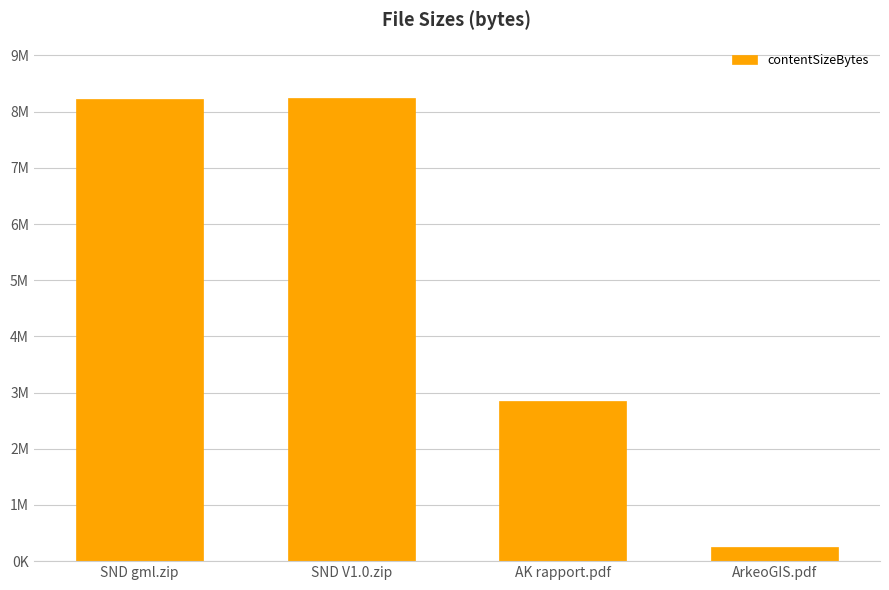

Which category has the lowest value across all series?

ArkeoGIS.pdf